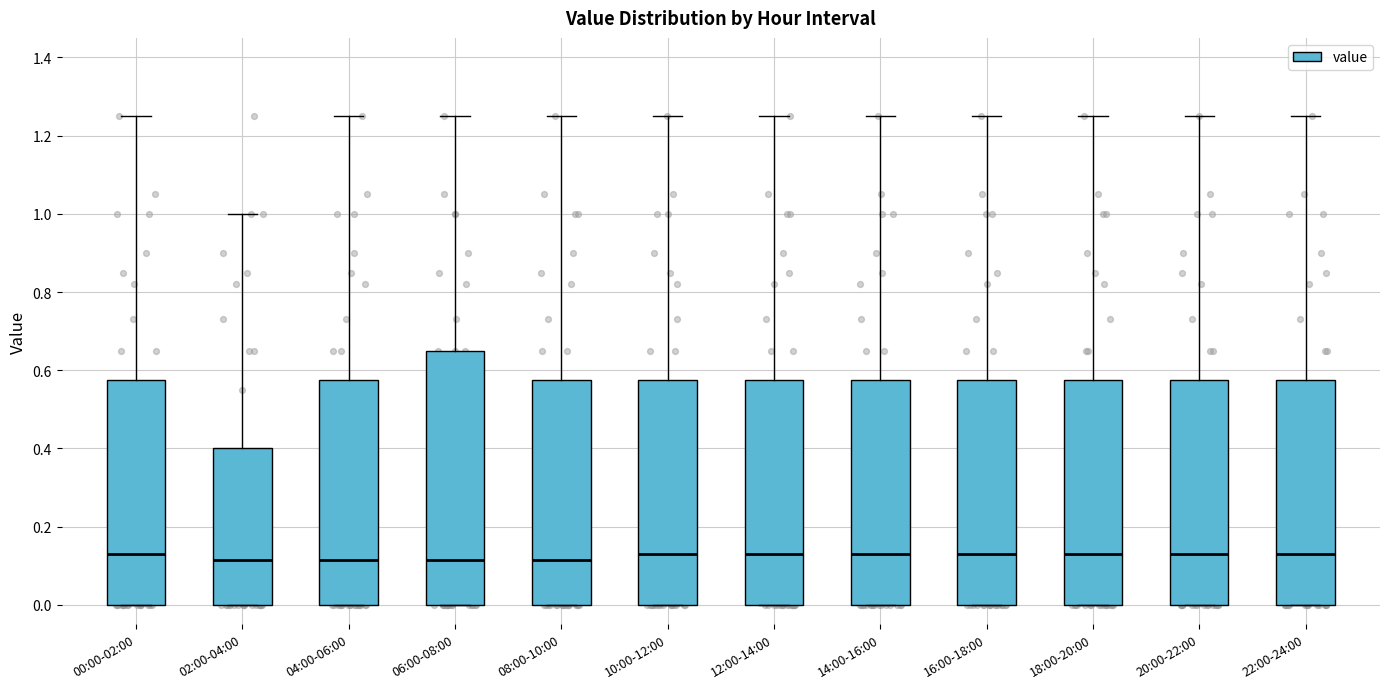

Where is the lower edge of the box for 22:00-24:00 on the y-axis? The values are not printed on the chart, so give them approximately, as read against the axis.

0.00